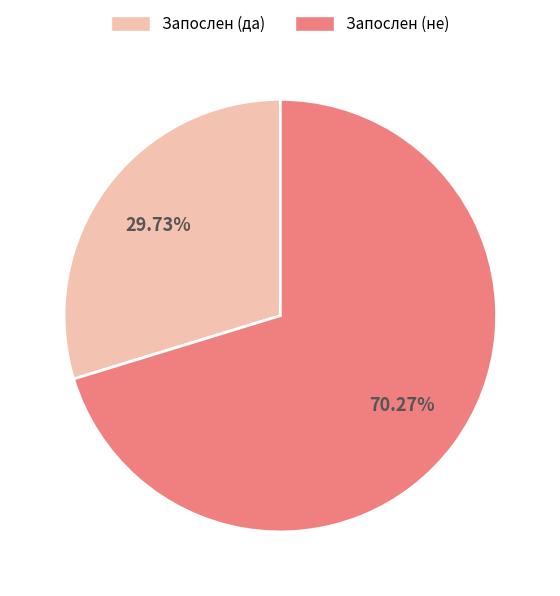

Combined, what portion of the pie is Запослен (не) and Запослен (да)?

100.0%